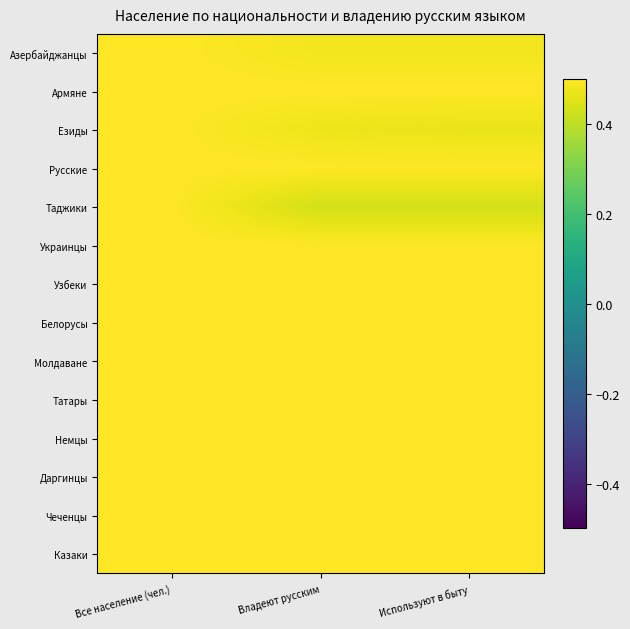

How many series are shown in this chart?

14